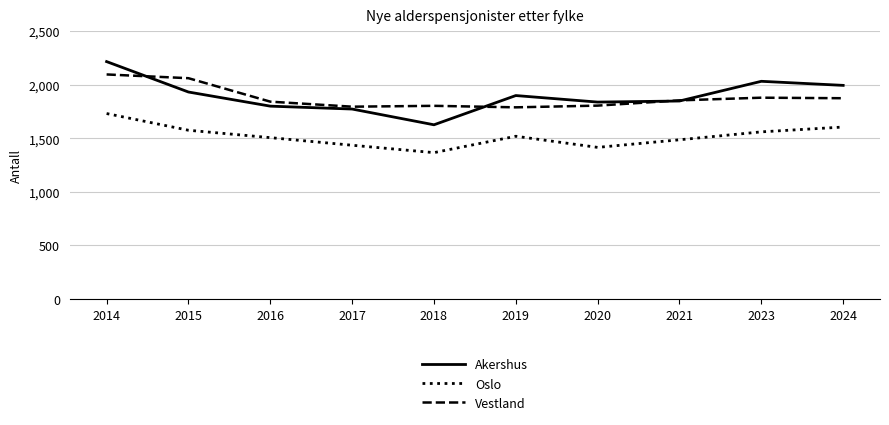

What is the difference between the Vestland values at 2021 and 2023?

25